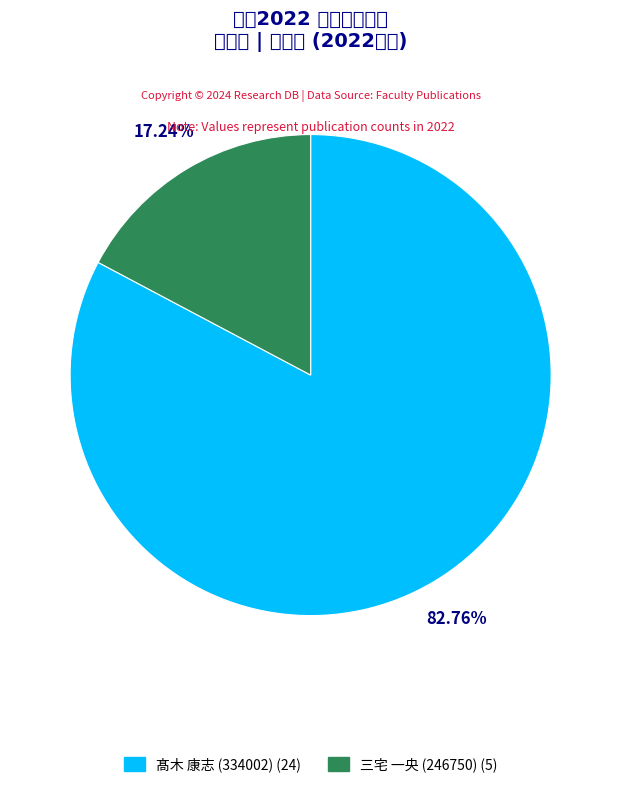

What is the majority slice?

髙木 康志 (334002)